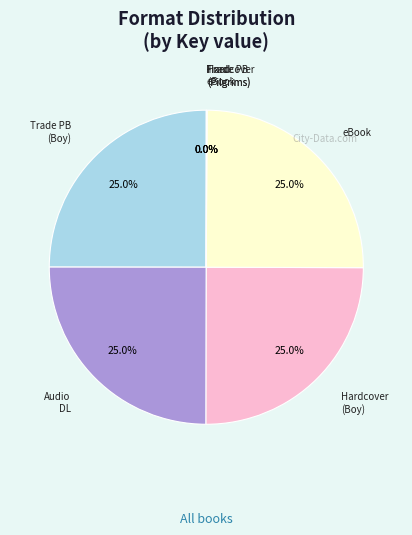

What percentage is NOT represented by Trade PB (Boy)?

75.0%